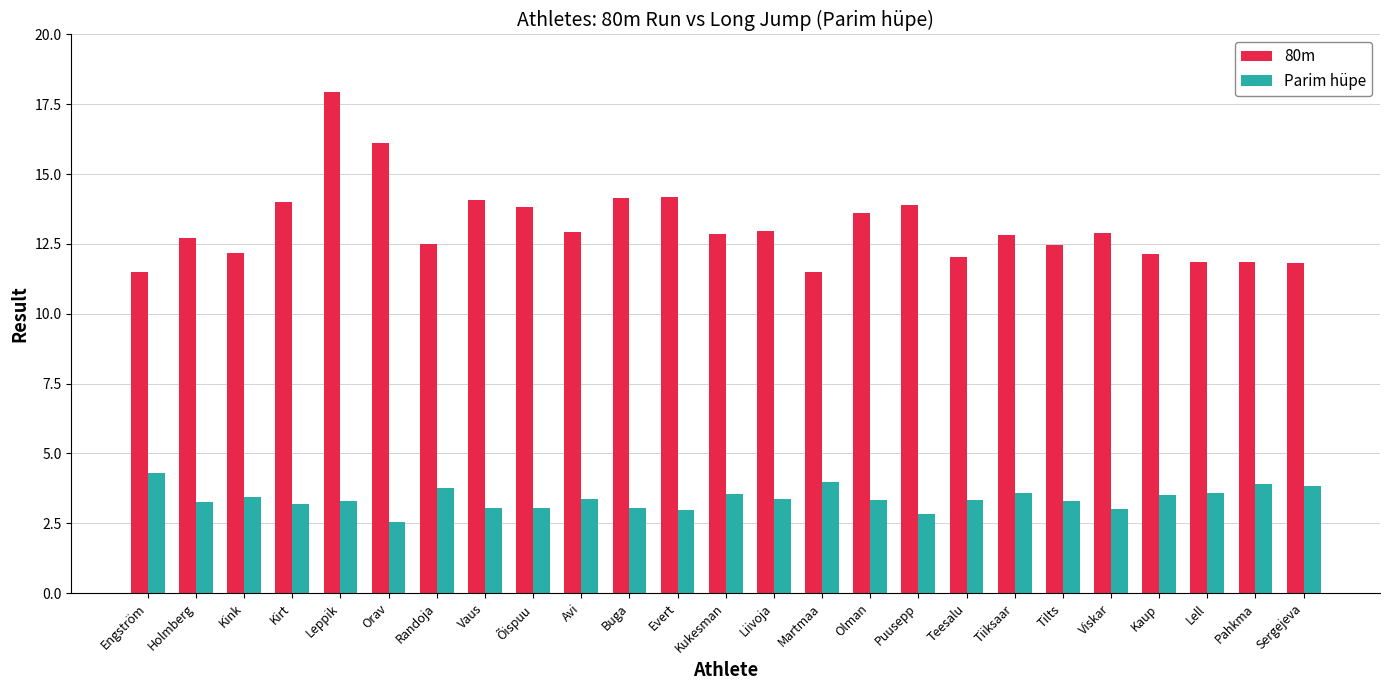

True or false: Parim hüpe has a value of 2.0 at Vaus.

False